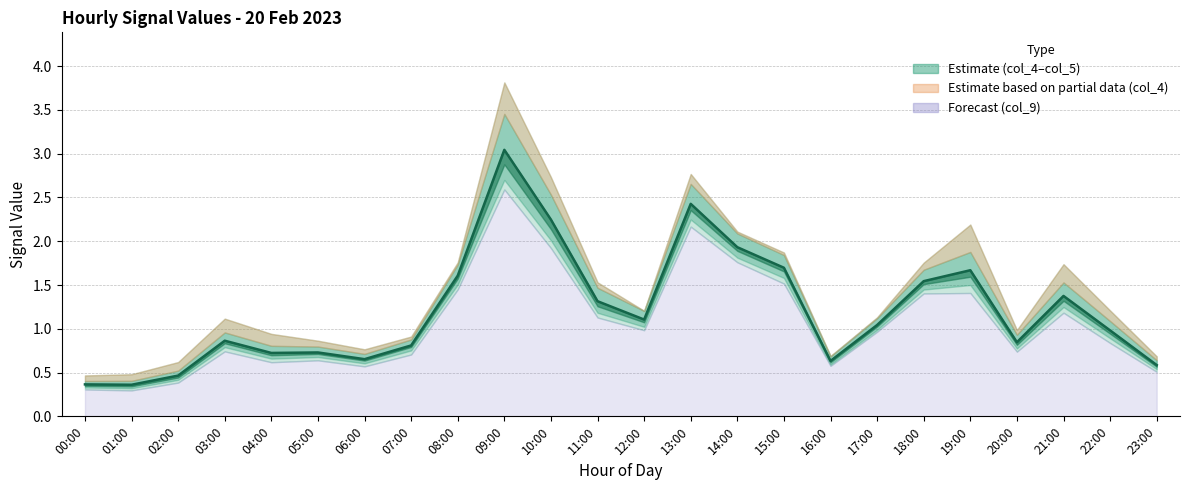

Reading left to right, transcribe all the data shown in this chart.

0.4	0.4	0.5	0.9	0.7	0.7	0.7	0.8	1.6	3.0	2.2	1.3	1.1	2.4	1.9	1.7	0.6	1.0	1.5	1.7	0.8	1.4	1.0	0.6